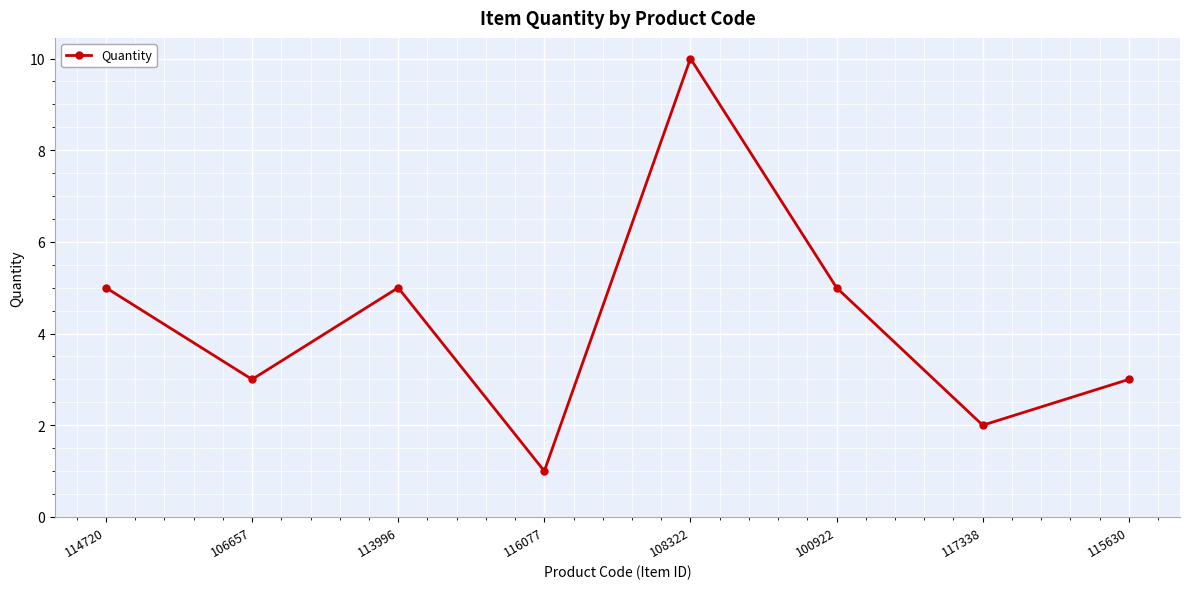

What is the smallest value displayed?

1